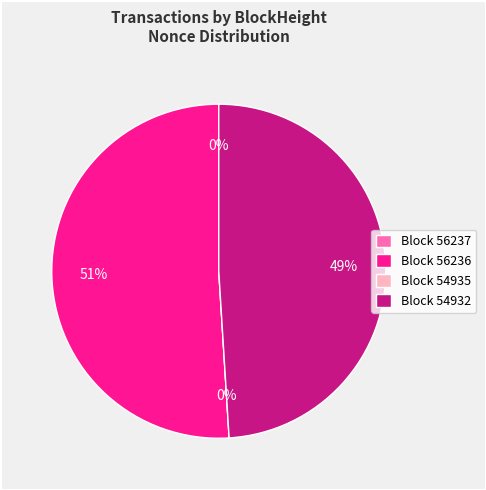

Which category has the biggest portion of the pie?

56236